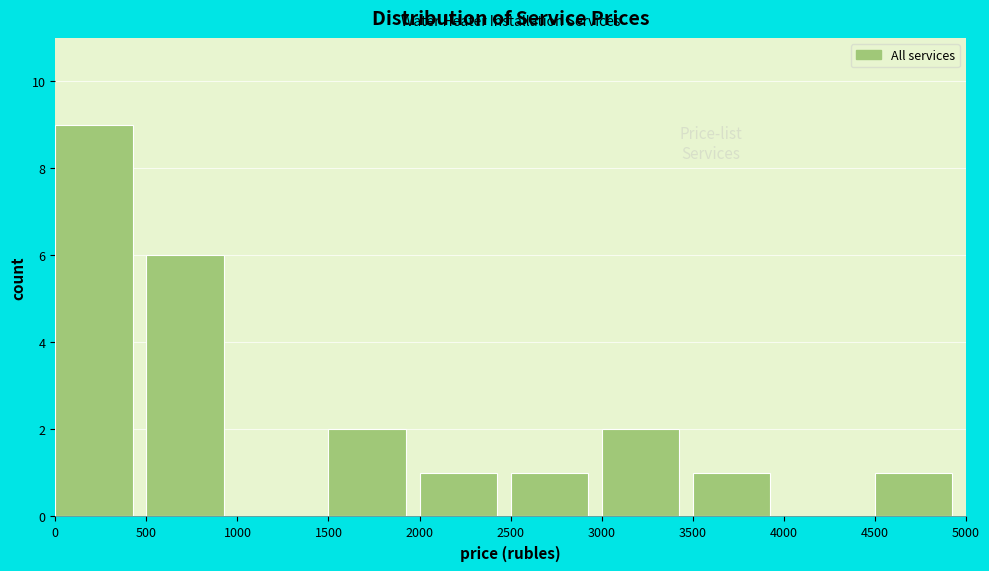

Reading left to right, list every bar in this chart as the range it spans on the x-axis followed by its height. The values are not printed on the chart, so give them approximately, as read against the axis.

0 to 500: 9
500 to 1000: 6
1000 to 1500: 0
1500 to 2000: 2
2000 to 2500: 1
2500 to 3000: 1
3000 to 3500: 2
3500 to 4000: 1
4000 to 4500: 0
4500 to 5000: 1